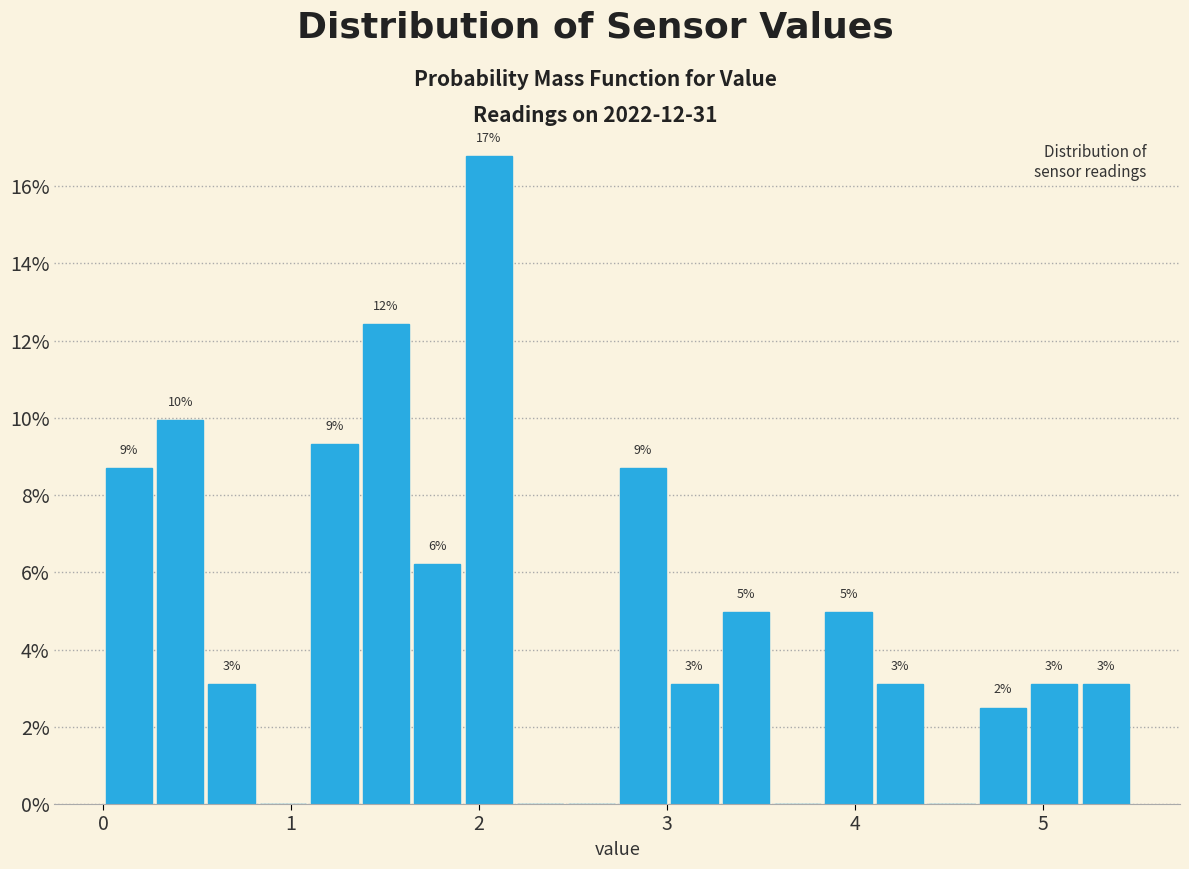

Read against the x-axis, roughly where is the centre of the tallest bar?

2.1